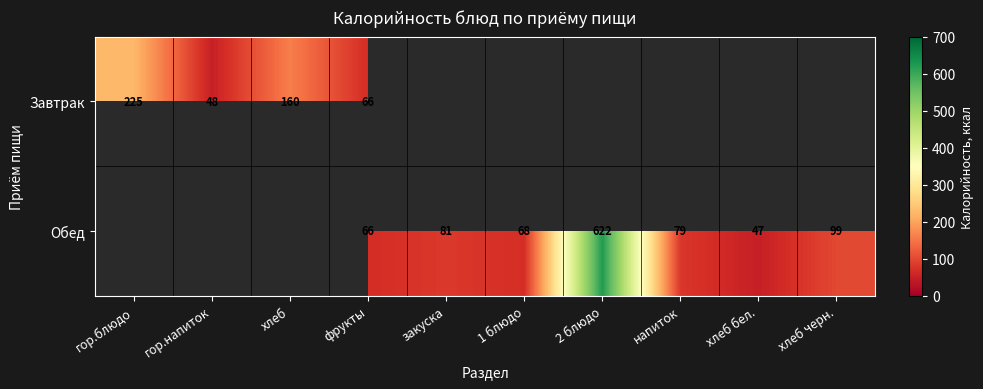

The value of Обед at хлеб черн. is 99. True or false?

True